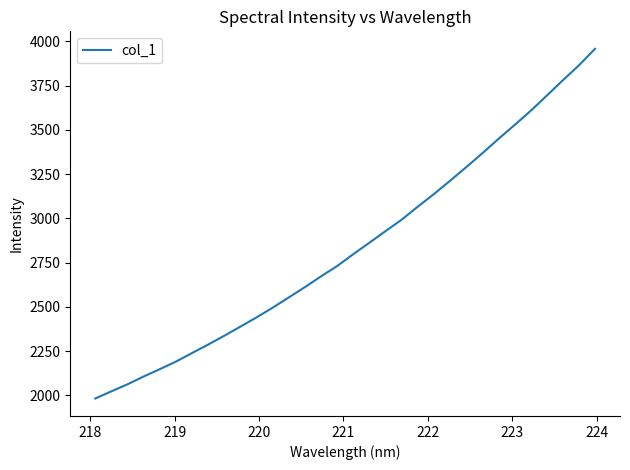

How many values exceed 2798?

16